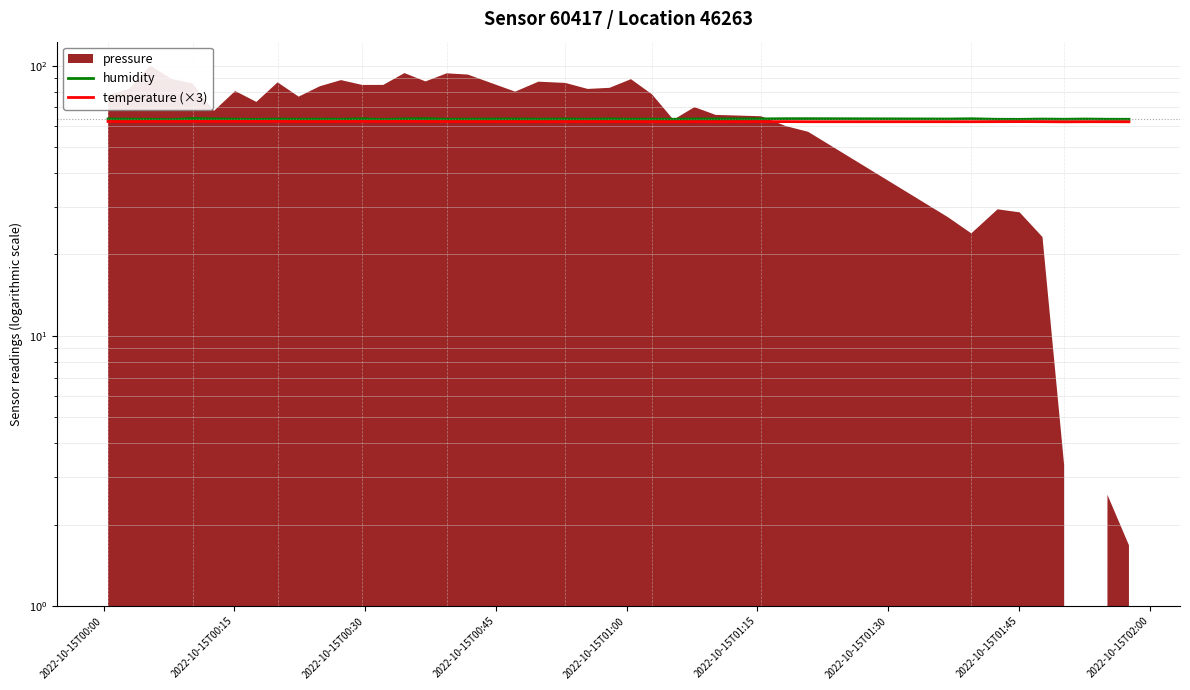

True or false: temperature (×3) has a value of 89.9 at 16.

False